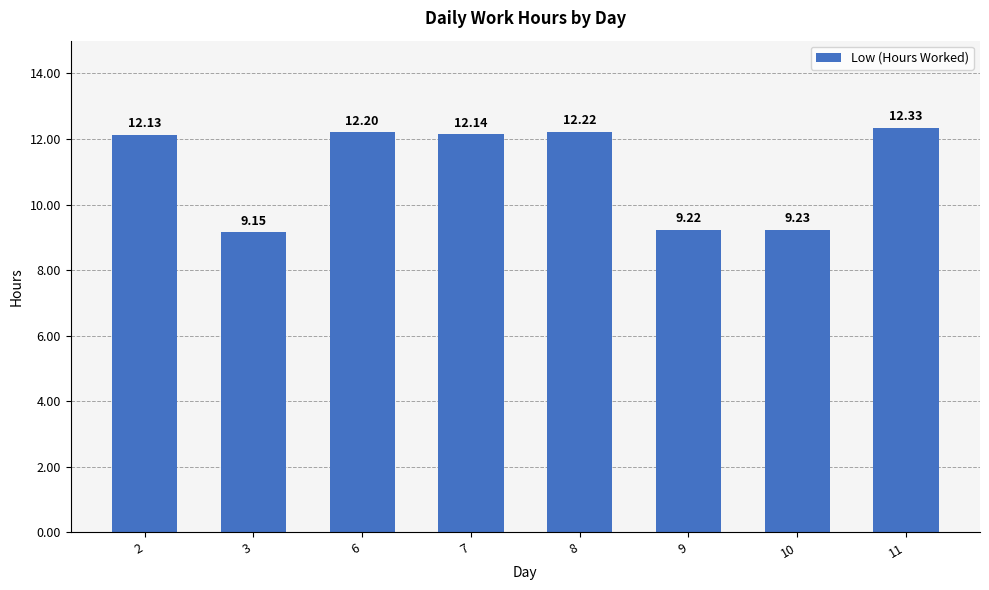

Which category has the lowest value across all series?

3